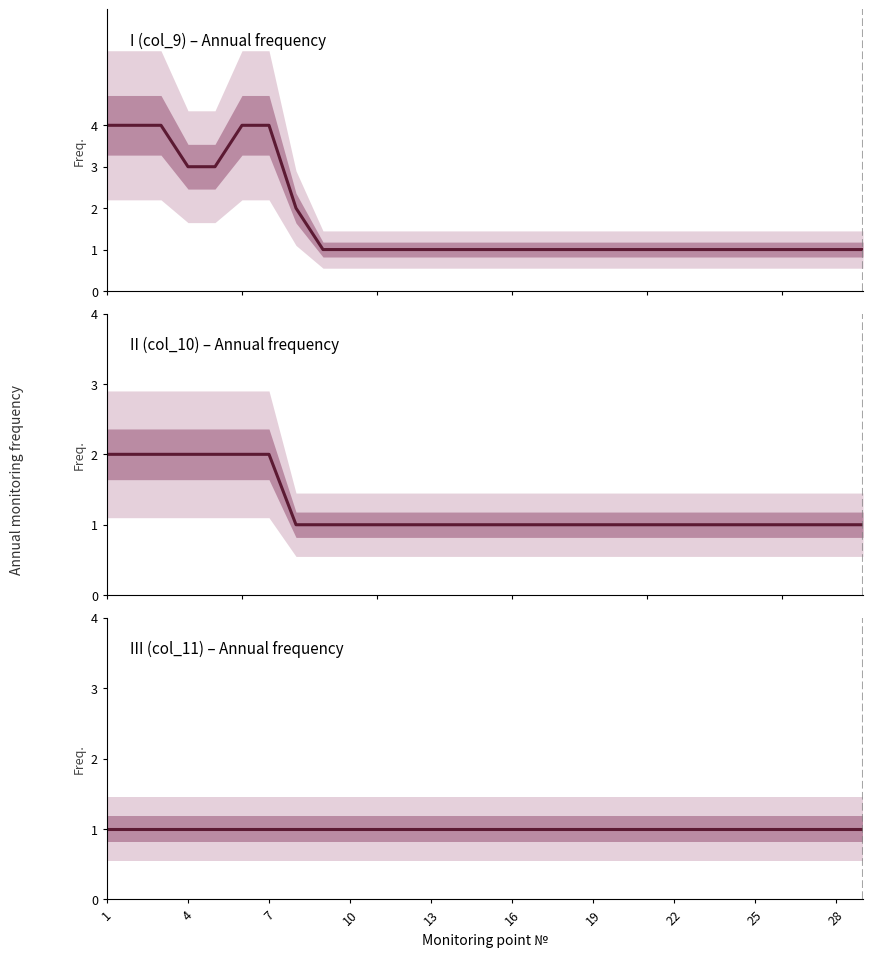

What is the label of the 2nd point from the left?

4